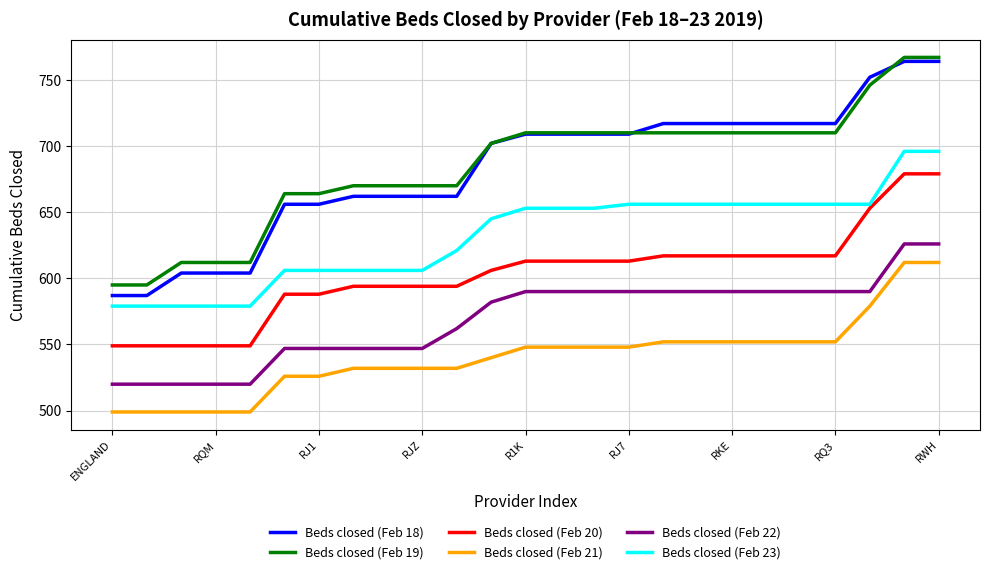

True or false: Beds closed (Feb 23) and Beds closed (Feb 19) intersect in this chart.

False